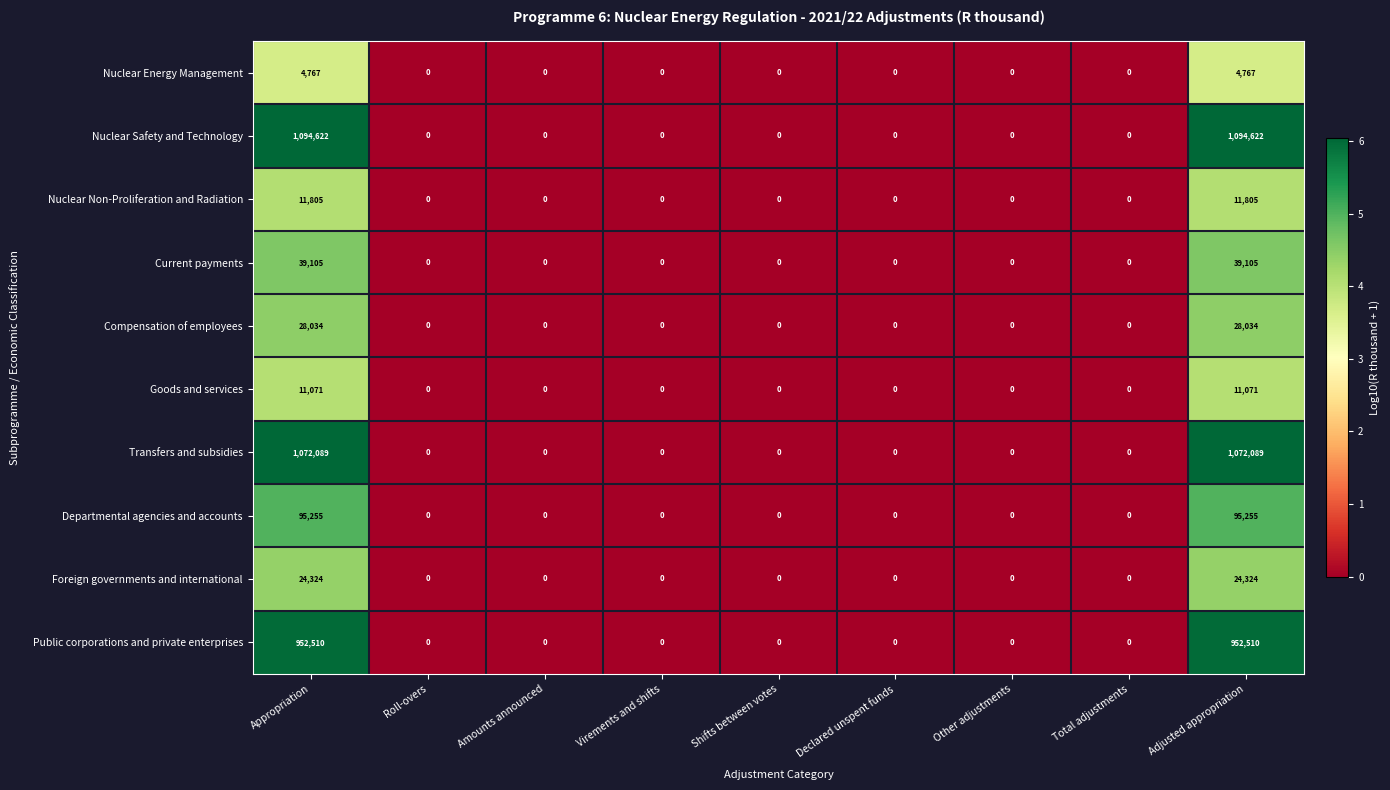

What is the average value of the Nuclear Energy Management series?

1059